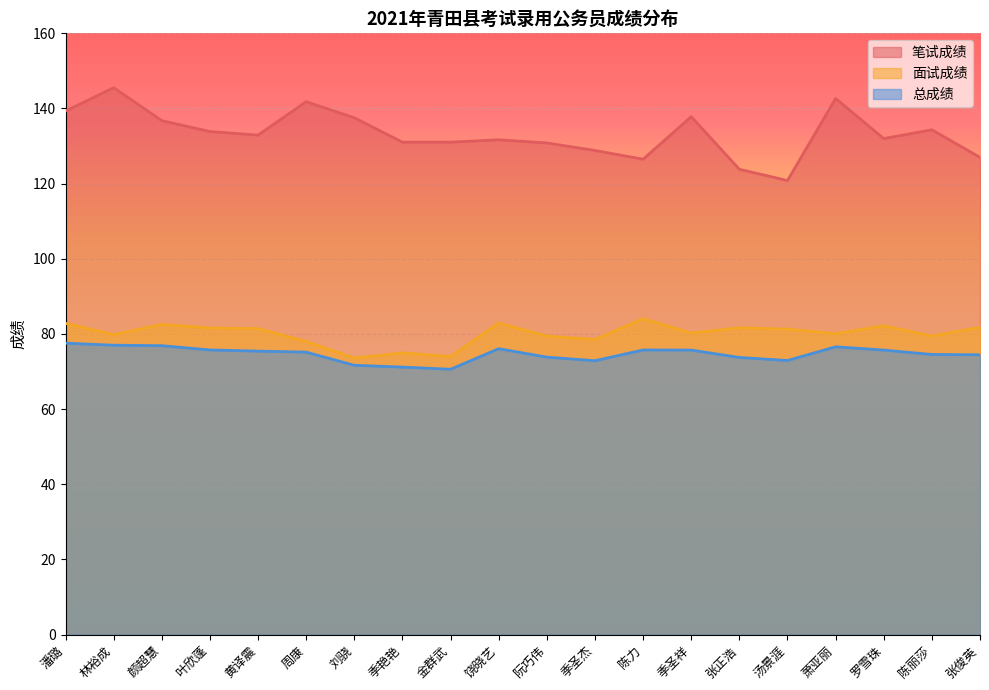

How many lines are shown in the chart?

3